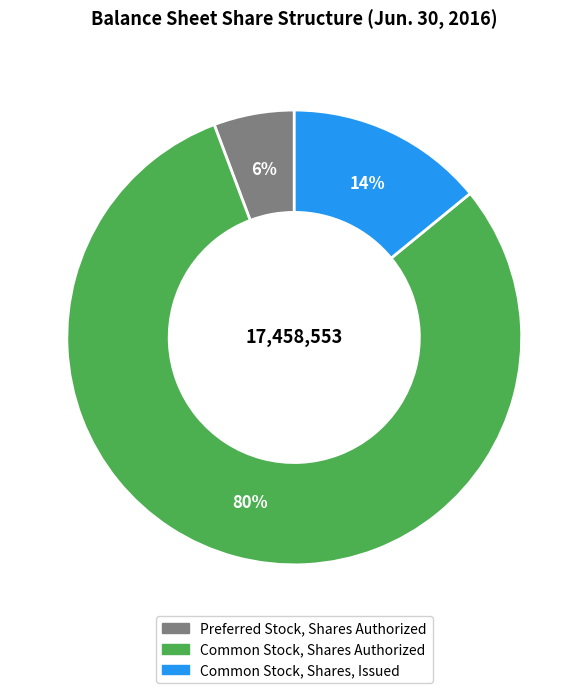

To the nearest percent, what is the average slice percentage?

33%